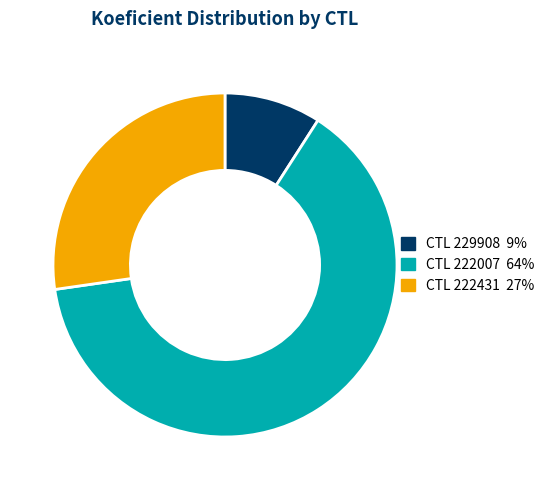

Is there a majority slice in this chart?

Yes